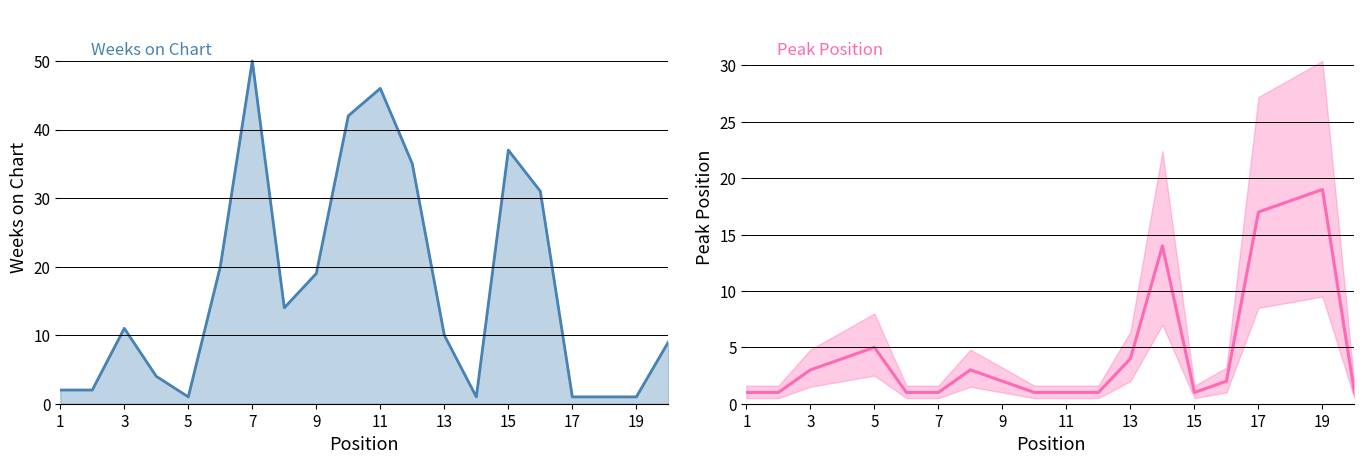

Rank the series by their average value, from highest to lowest.

Weeks on Chart, Peak Position